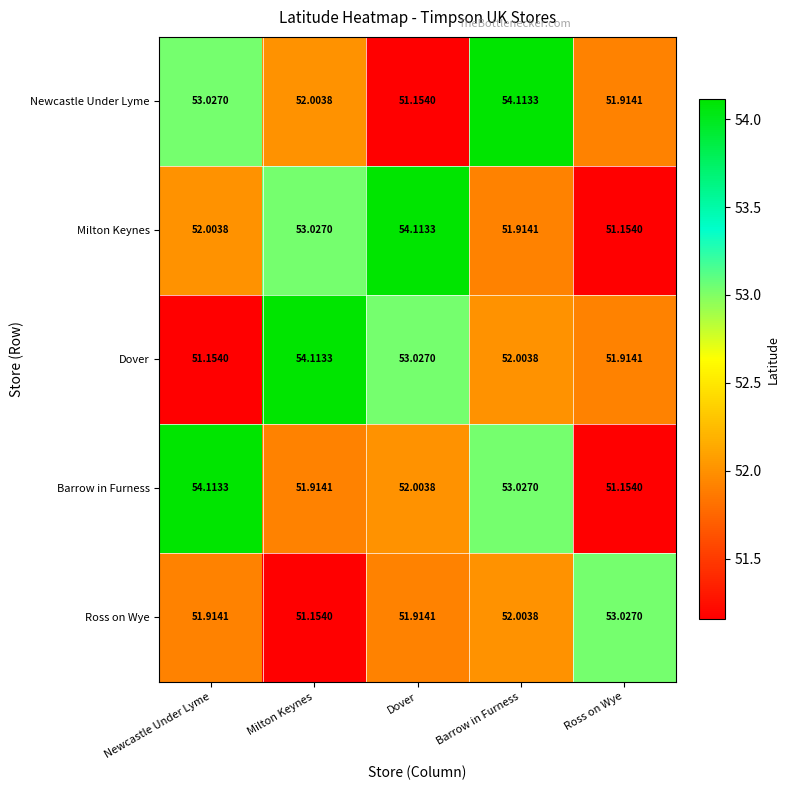

At which label does Milton Keynes first exceed 52?

Newcastle Under Lyme